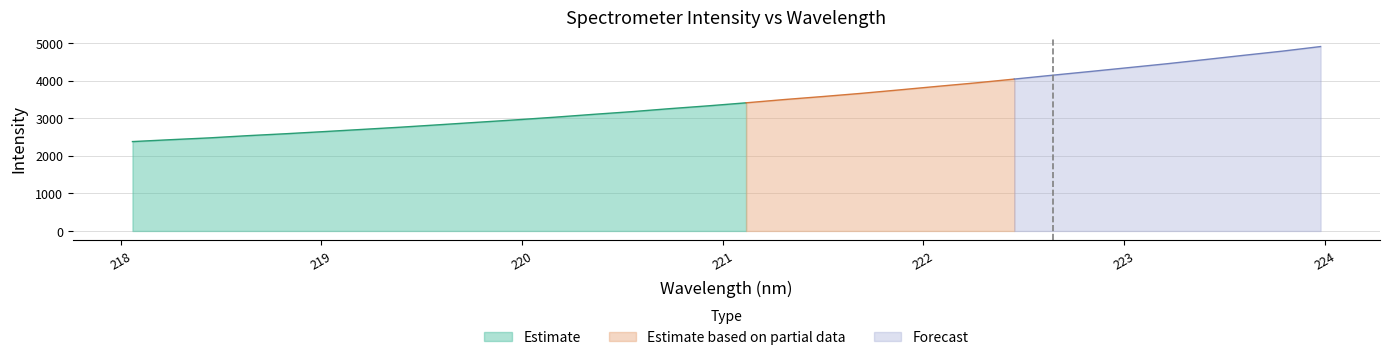

How many data points are above 3414?

16